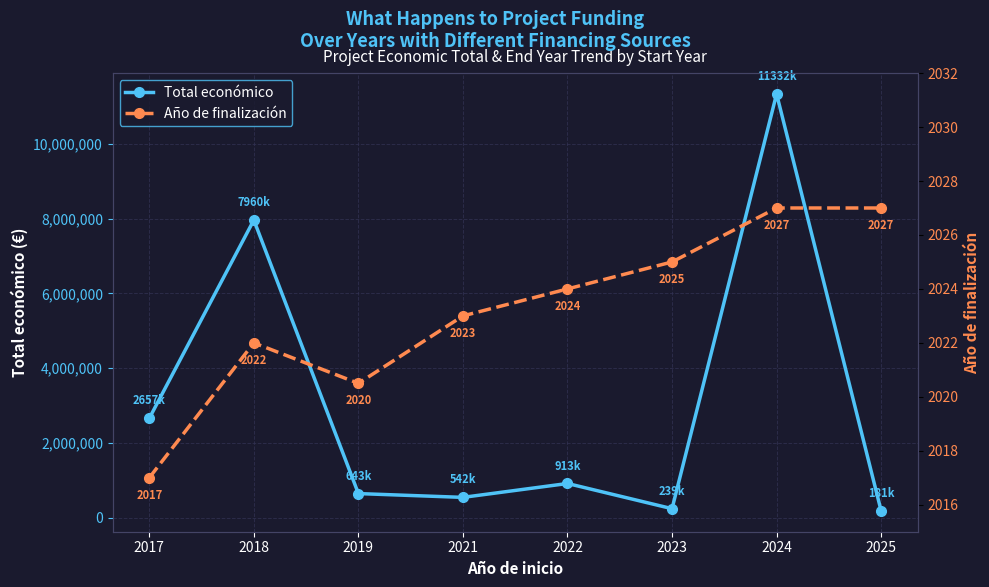

What is the difference between the maximum and minimum values in the Total económico series?

11151439